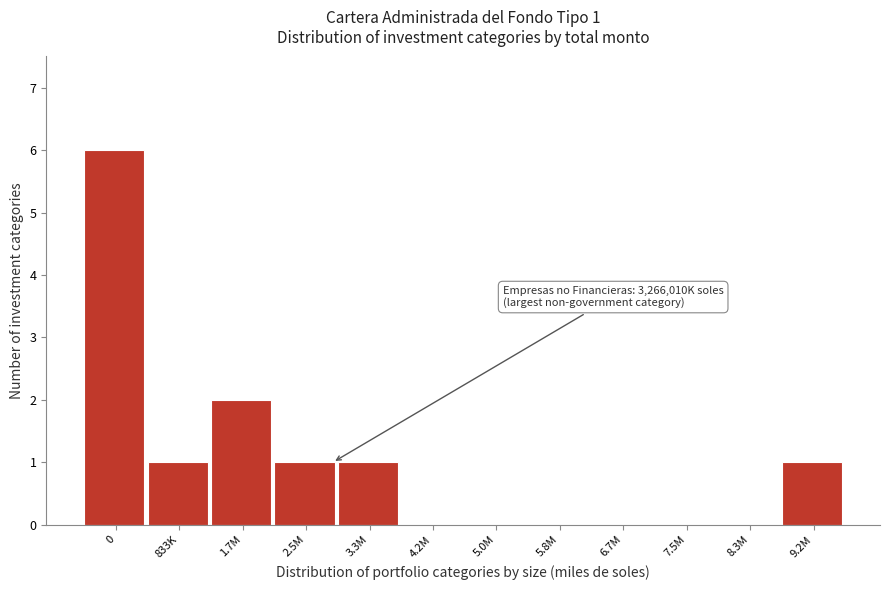

Reading right to left, what are all the values shown in this chart?

9.2M=1	8.3M=0	7.5M=0	6.7M=0	5.8M=0	5.0M=0	4.2M=0	3.3M=1	2.5M=1	1.7M=2	833K=1	0=6